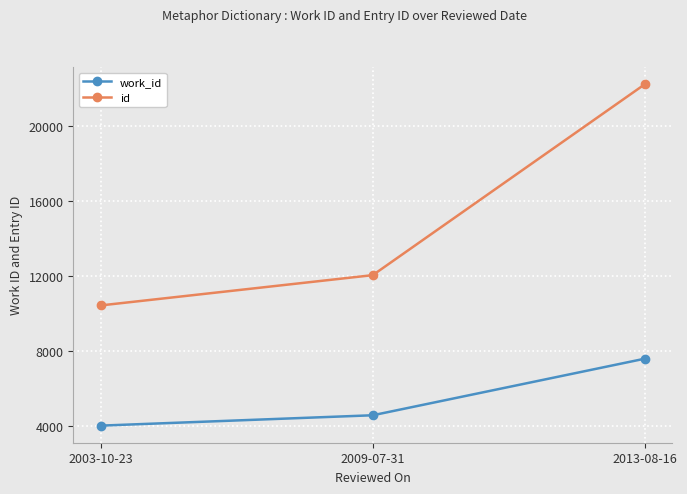

Where is work_id nearest to the value 5808?

2009-07-31